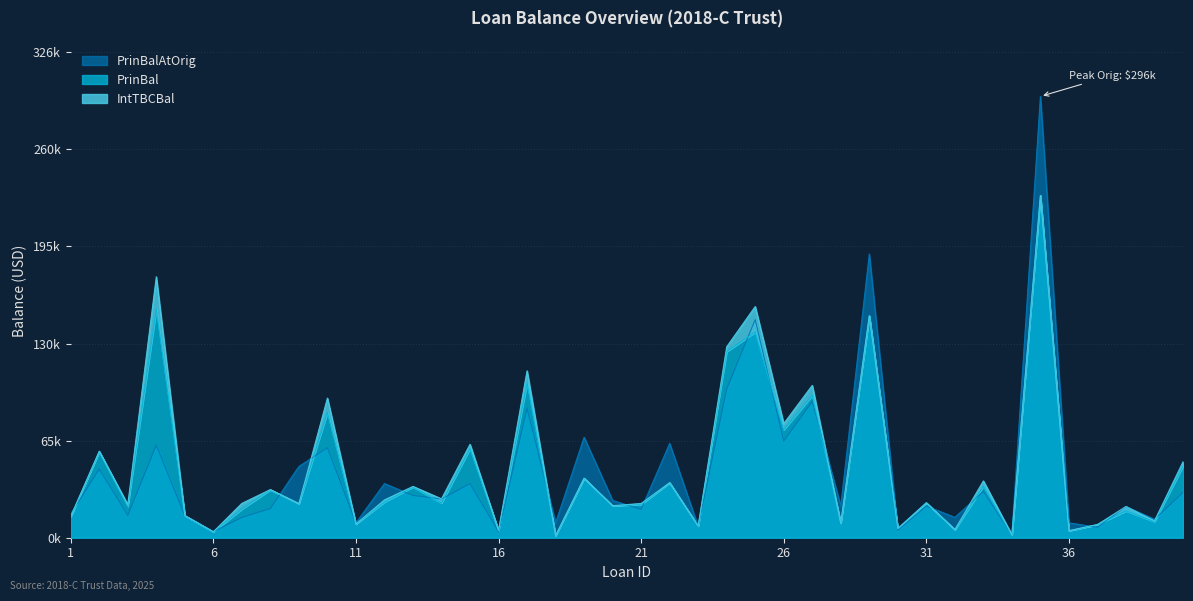

Where is PrinBal nearest to the value 115486?

24